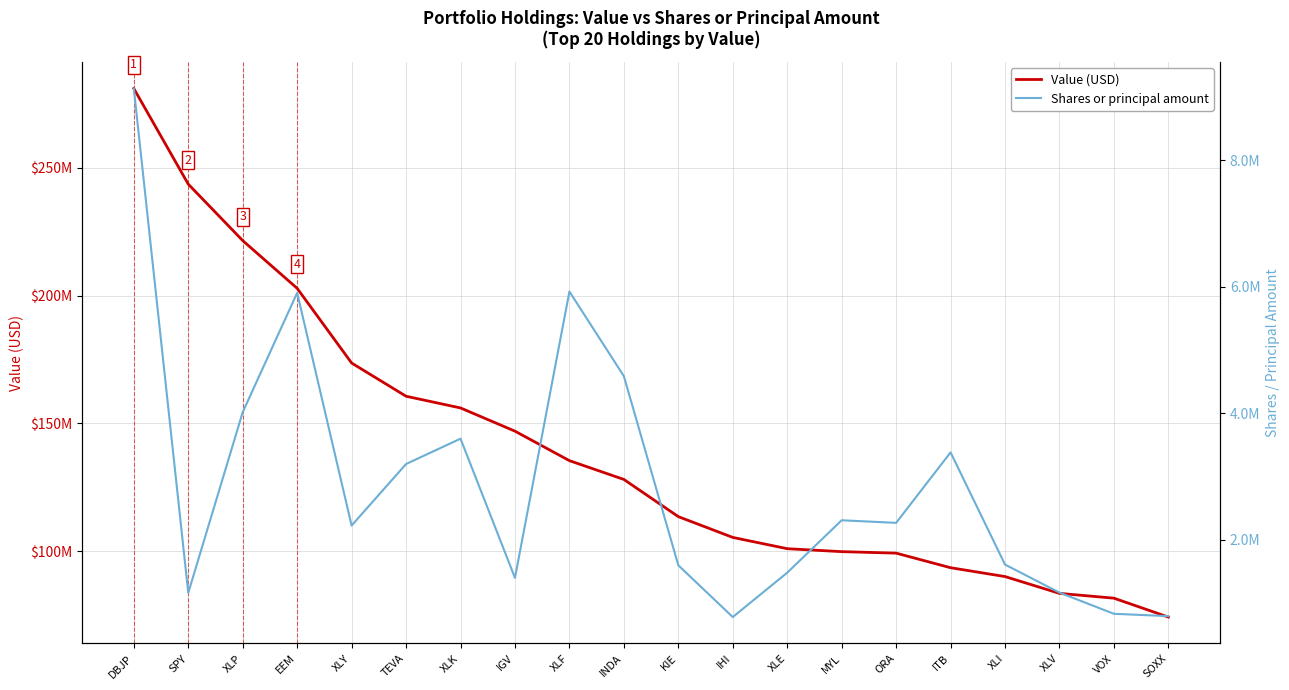

The value of Shares or principal amount at EEM is 9803705. True or false?

False